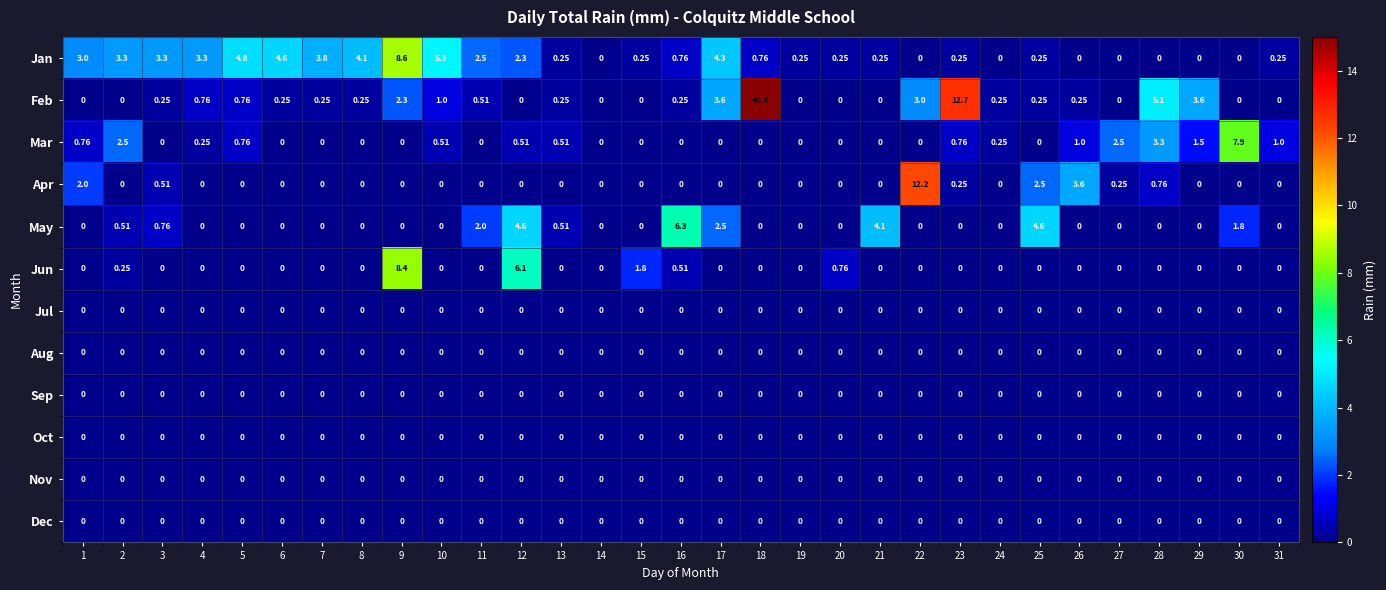

Which series changed the most between 4 and 16?

May